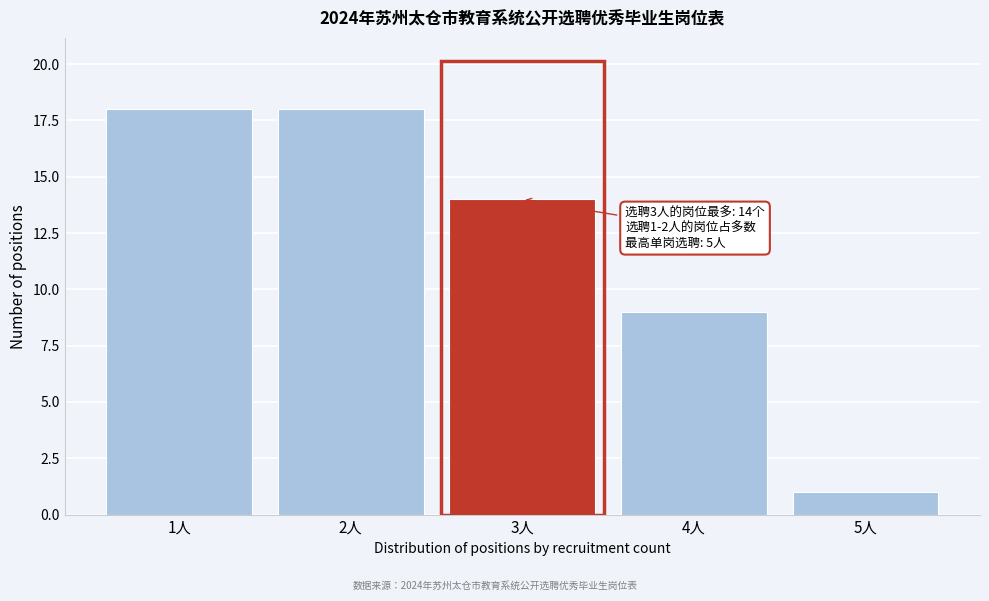

Reading right to left, transcribe all the data shown in this chart.

5人=1	4人=9	3人=14	2人=18	1人=18